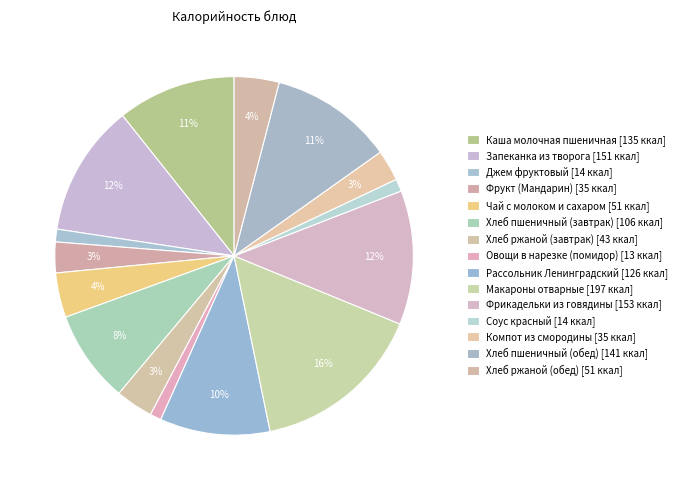

To the nearest percent, what is the combined percentage of Макароны отварные and Хлеб ржаной (обед)?

20%